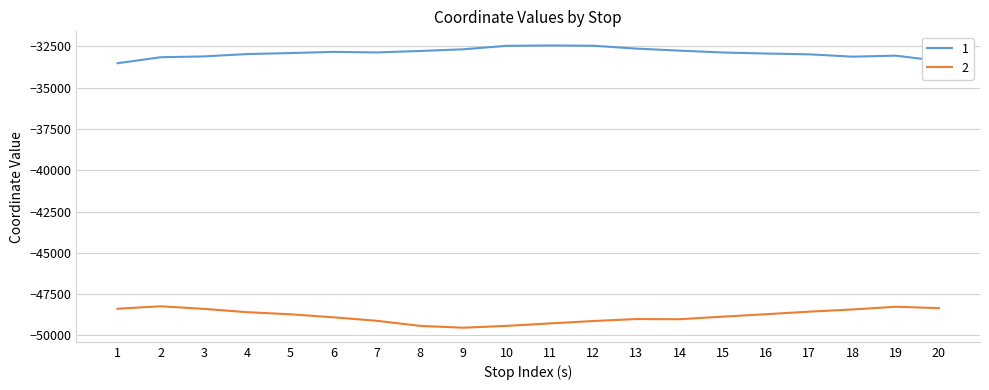

At 3, list the series in order from largest to smallest.

1, 2